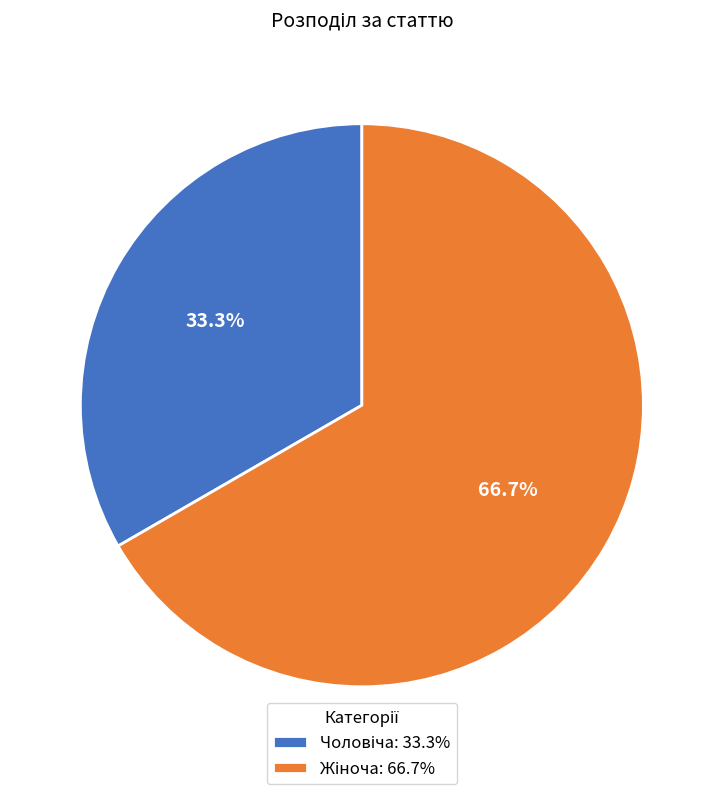

Is there a majority slice in this chart?

Yes